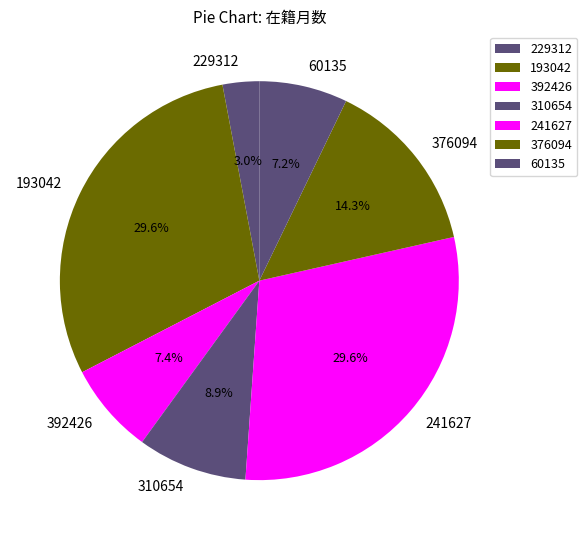

Which category has the smallest portion of the pie?

229312